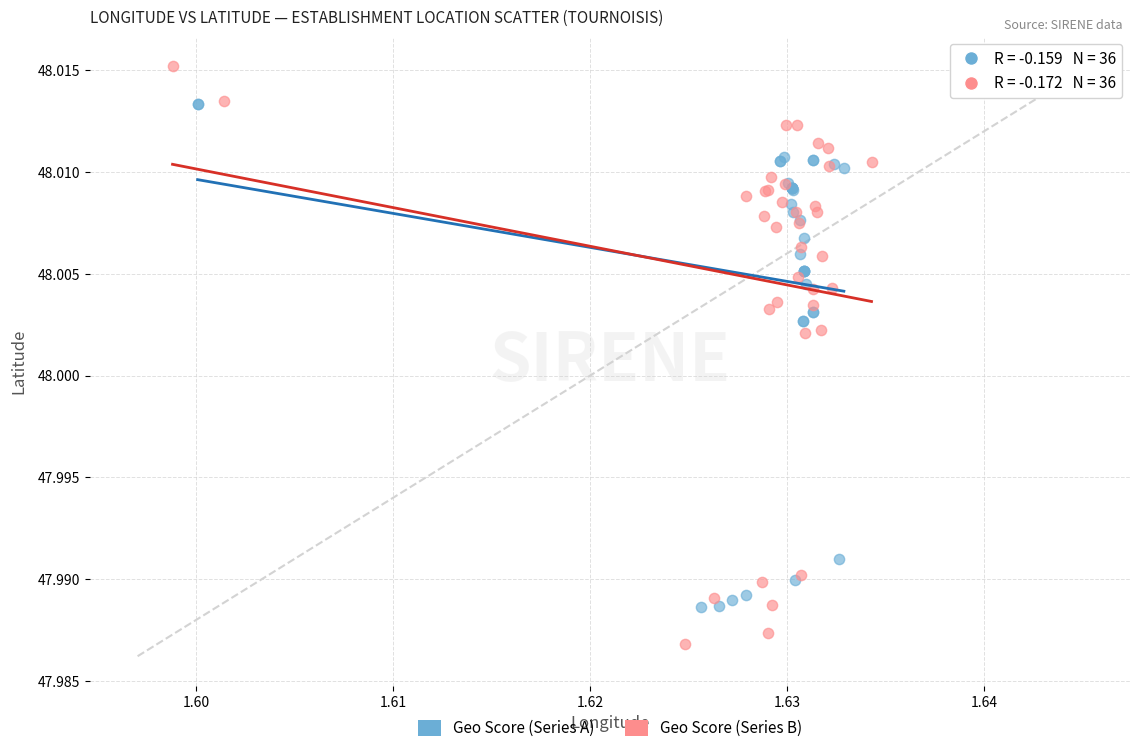

Which series reaches the minimum Y coordinate?

Geo Score (Series B)